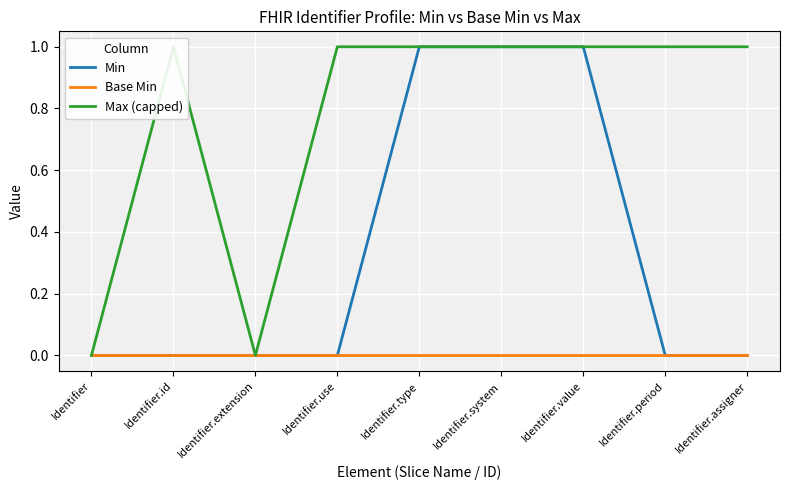

What is the greatest value displayed?

1